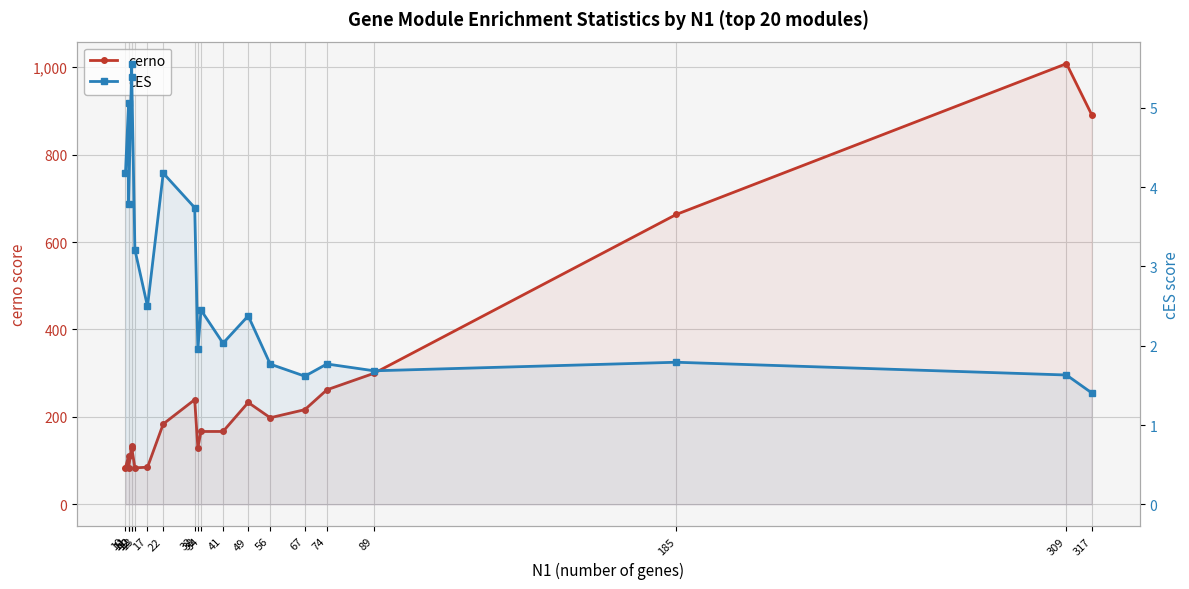

Reading right to left, list all the values displayed in this chart.

cerno: 317=891.4	309=1008.0	185=663.0	89=299.8	74=261.9	67=216.6	56=198.0	49=233.0	41=166.6	34=166.6	33=129.2	32=239.4	22=183.8	17=84.8	13=83.5	12=129.2	12=133.4	11=83.4	11=111.5	10=83.5
cES: 317=1.4	309=1.6	185=1.8	89=1.7	74=1.8	67=1.6	56=1.8	49=2.4	41=2.0	34=2.5	33=2.0	32=3.7	22=4.2	17=2.5	13=3.2	12=5.4	12=5.6	11=3.8	11=5.1	10=4.2